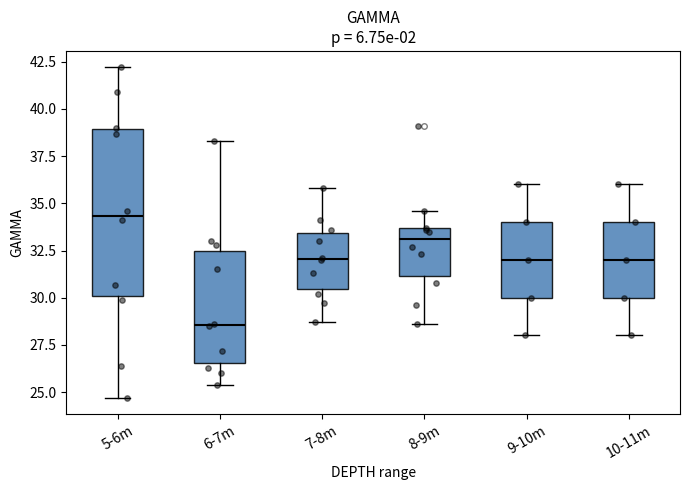

Which box has the lowest median line?

6-7m